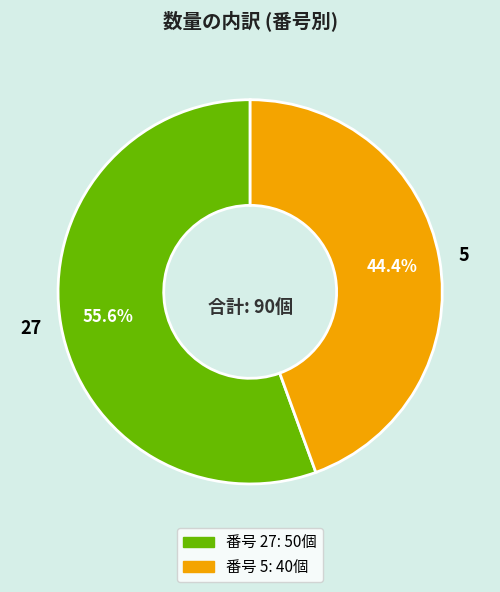

Does 27 account for over 50% of the chart?

Yes